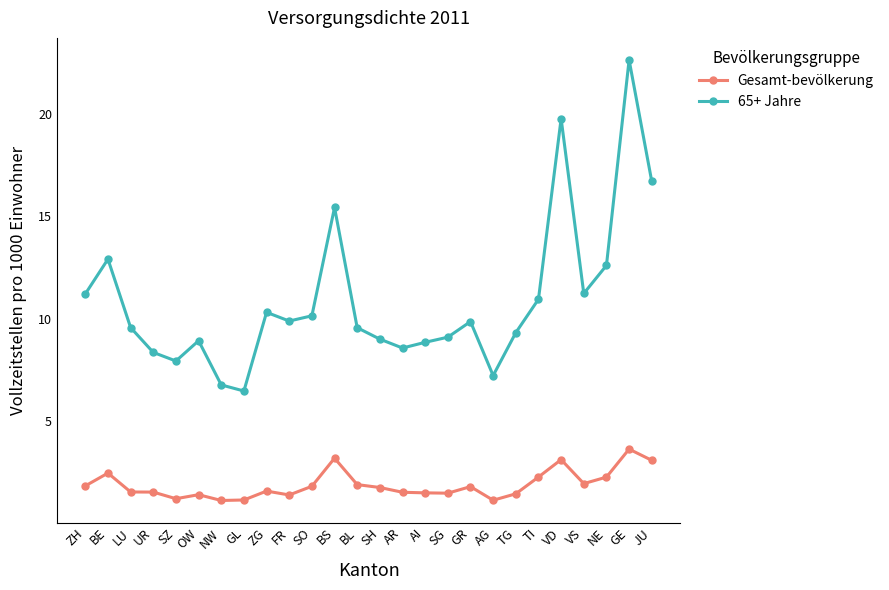

The value of Gesamt-bevölkerung at FR is 1.4. True or false?

True